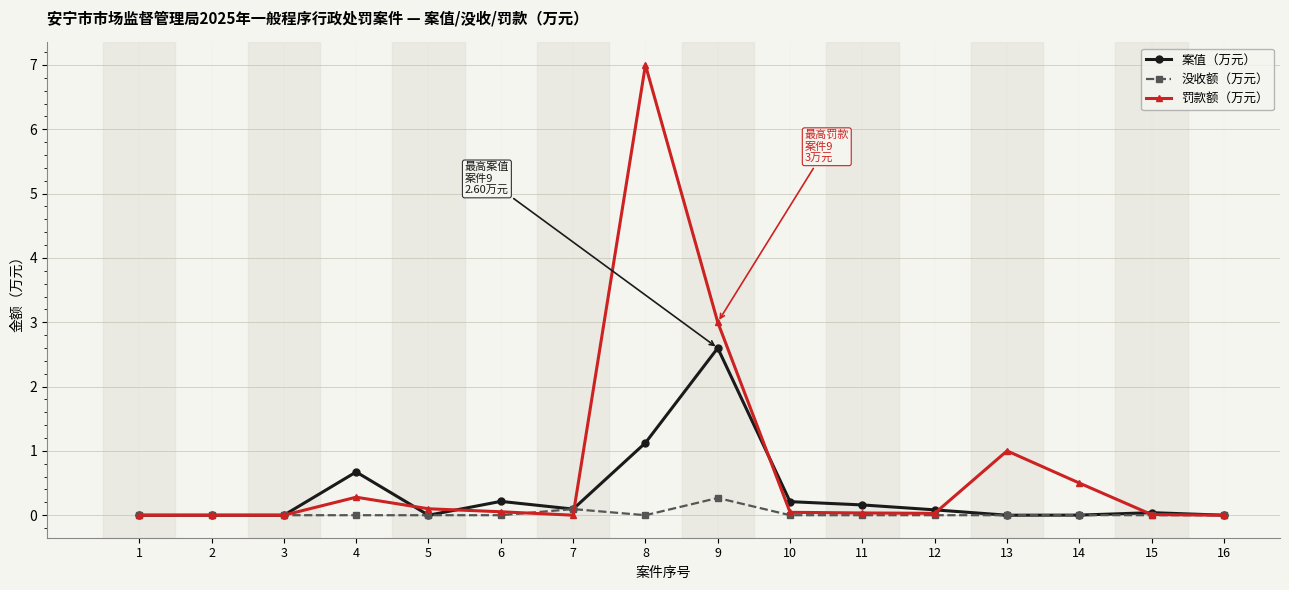

What is the maximum value for 案值（万元）?

2.6